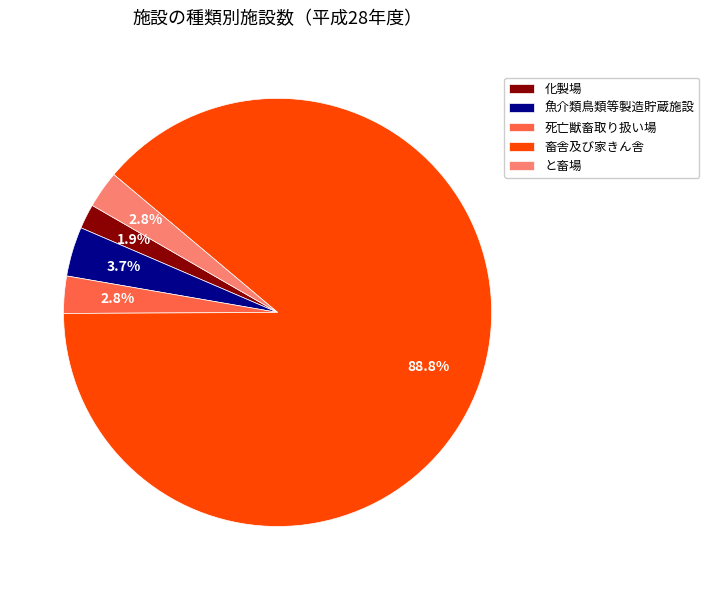

Between 畜舎及び家きん舎 and と畜場, which is larger?

畜舎及び家きん舎